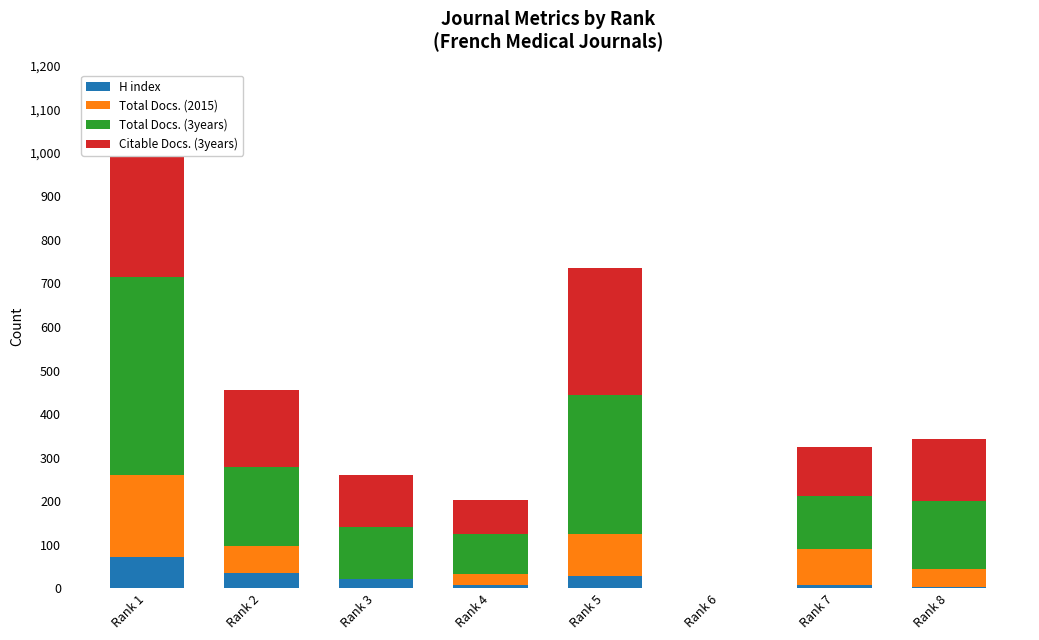

True or false: H index has a value of 8 at Rank 7.

True